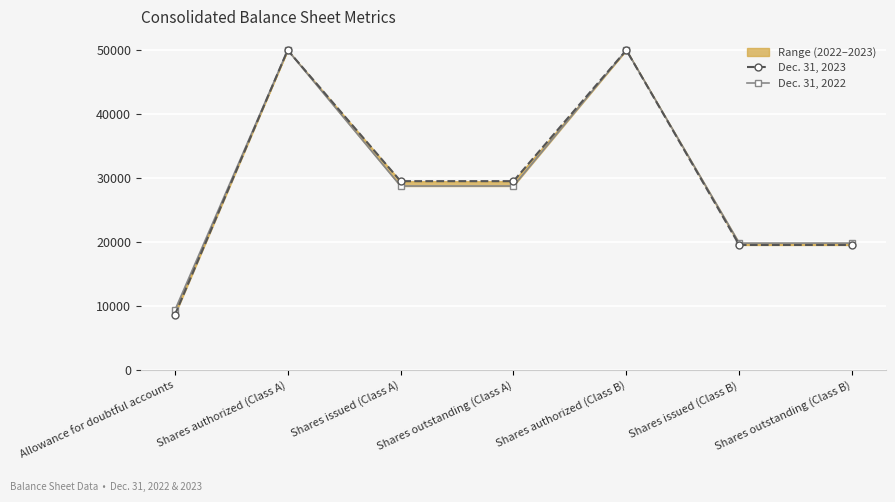

Which series has the largest total across all categories?

Dec. 31, 2023